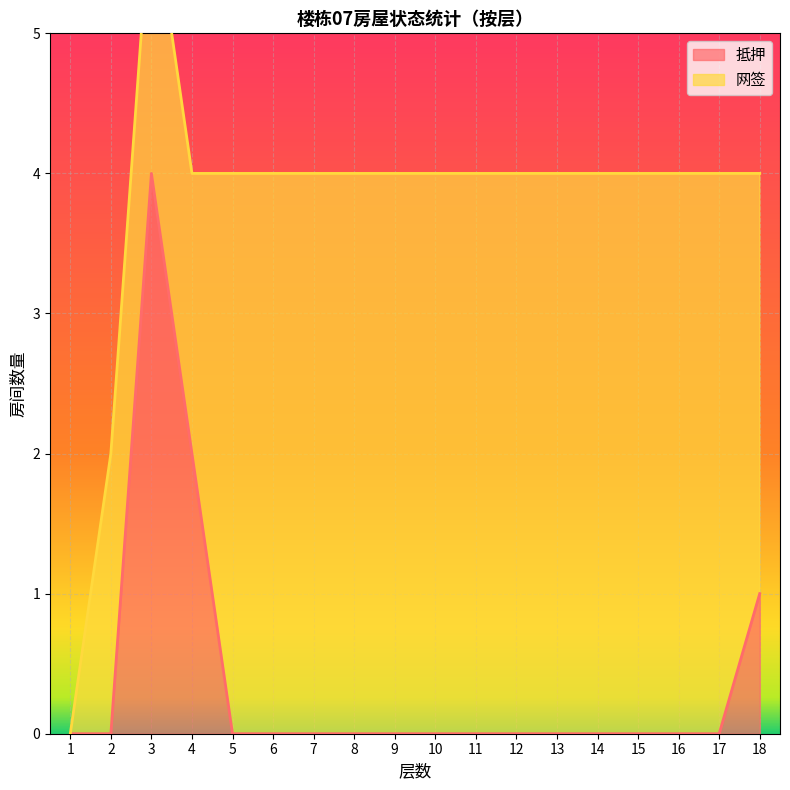

Where is the data nearest to the value 2?

4